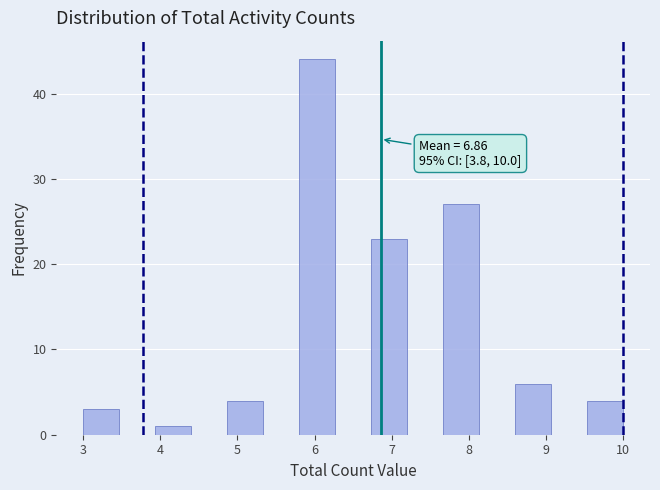

Over which range of the x-axis is the bar tallest?

5.8 to 6.3